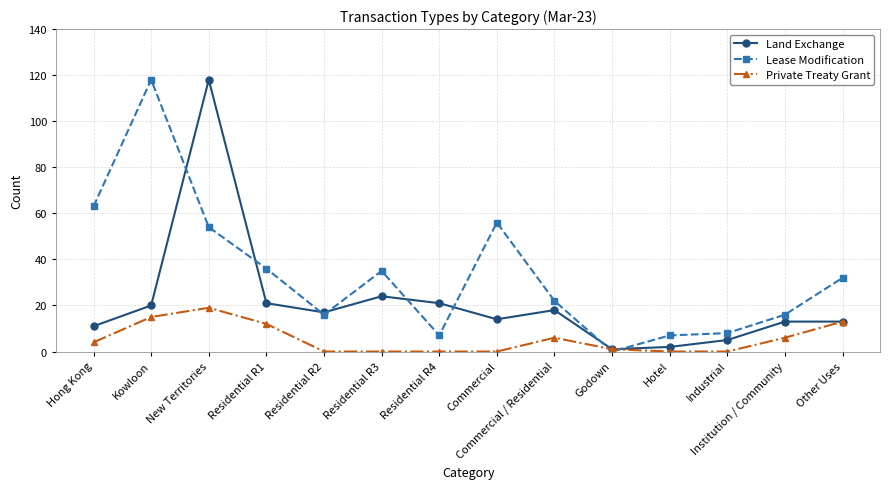

Is it true that Land Exchange equals 3 at Commercial?

False